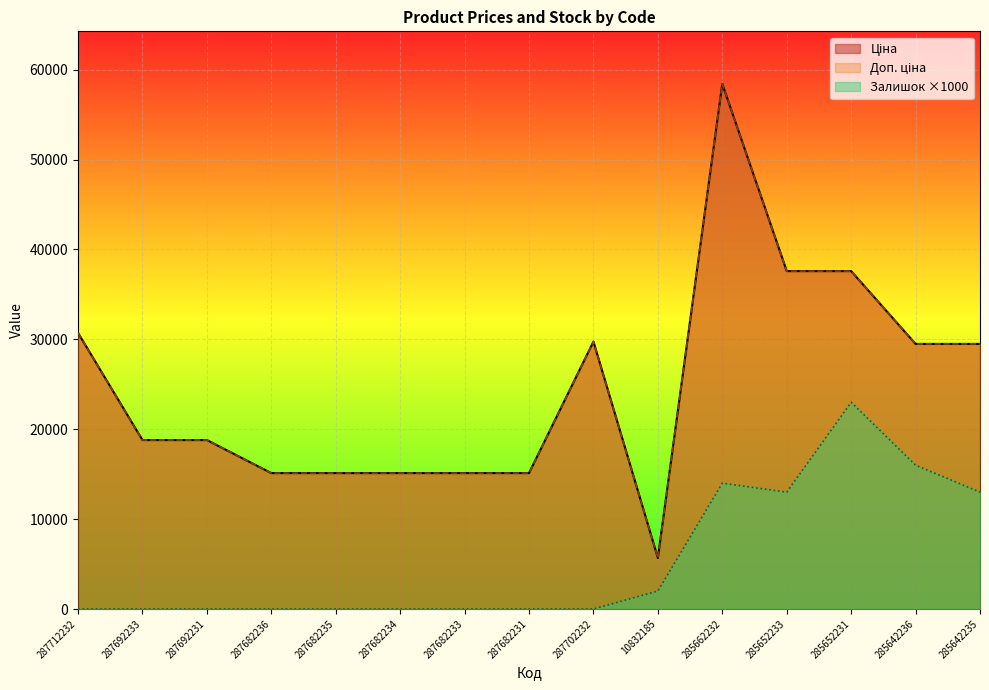

Count the number of data series in this chart.

3